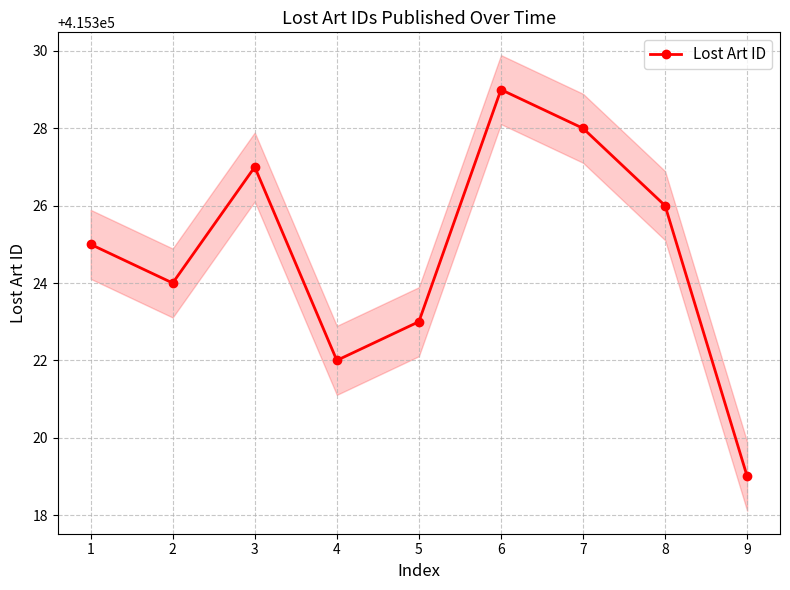

What is the sum of all values?

3737923